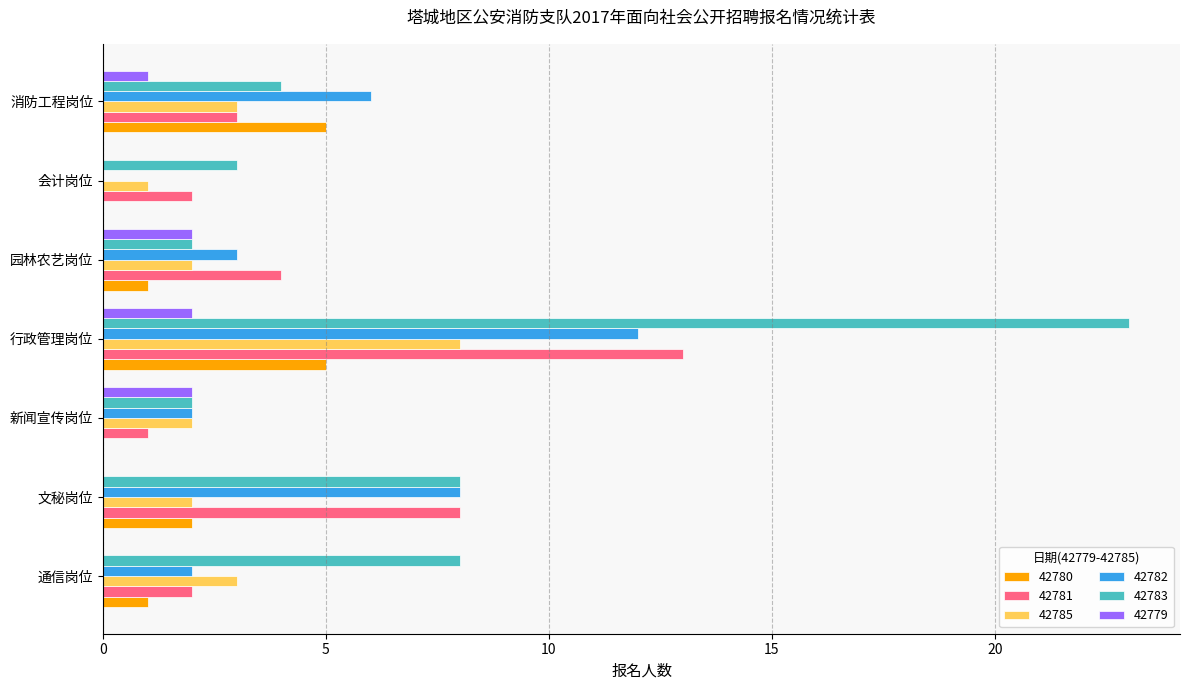

True or false: 42783 has a value of 2 at 新闻宣传岗位.

True